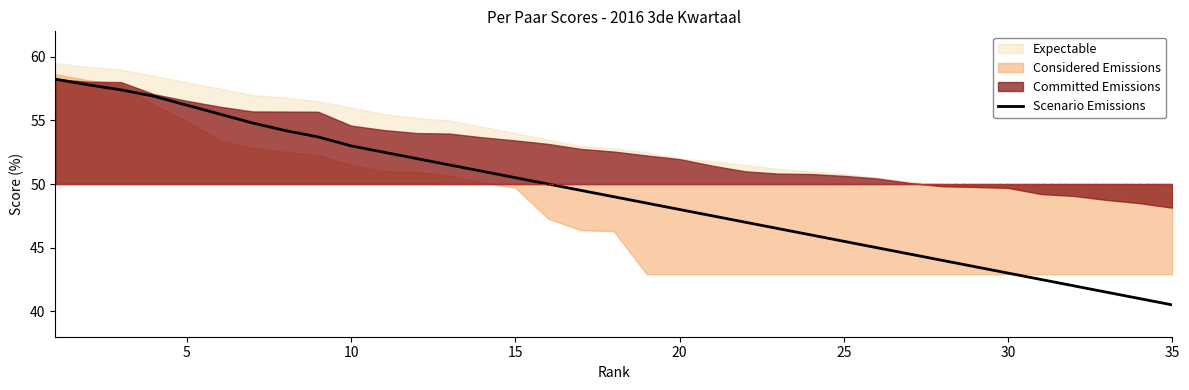

What is the lowest value of the Scenario Emissions series?

40.5